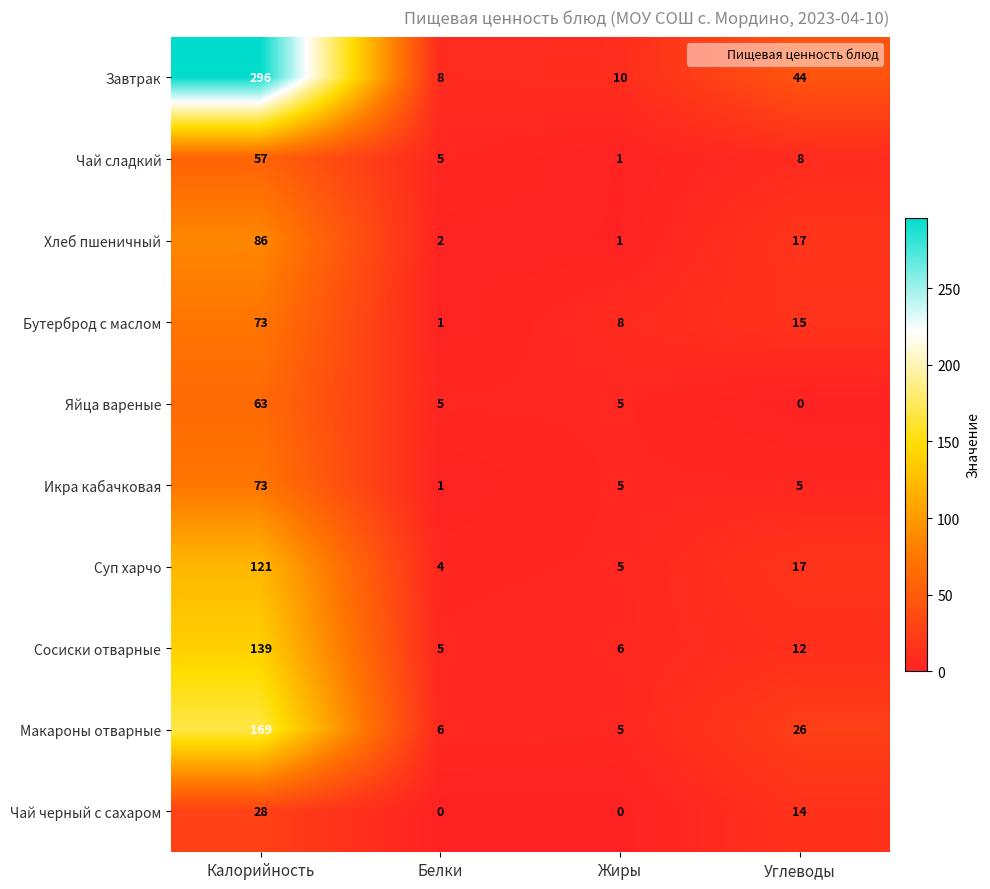

Read the Хлеб пшеничный value at Углеводы, to the nearest 5.

15